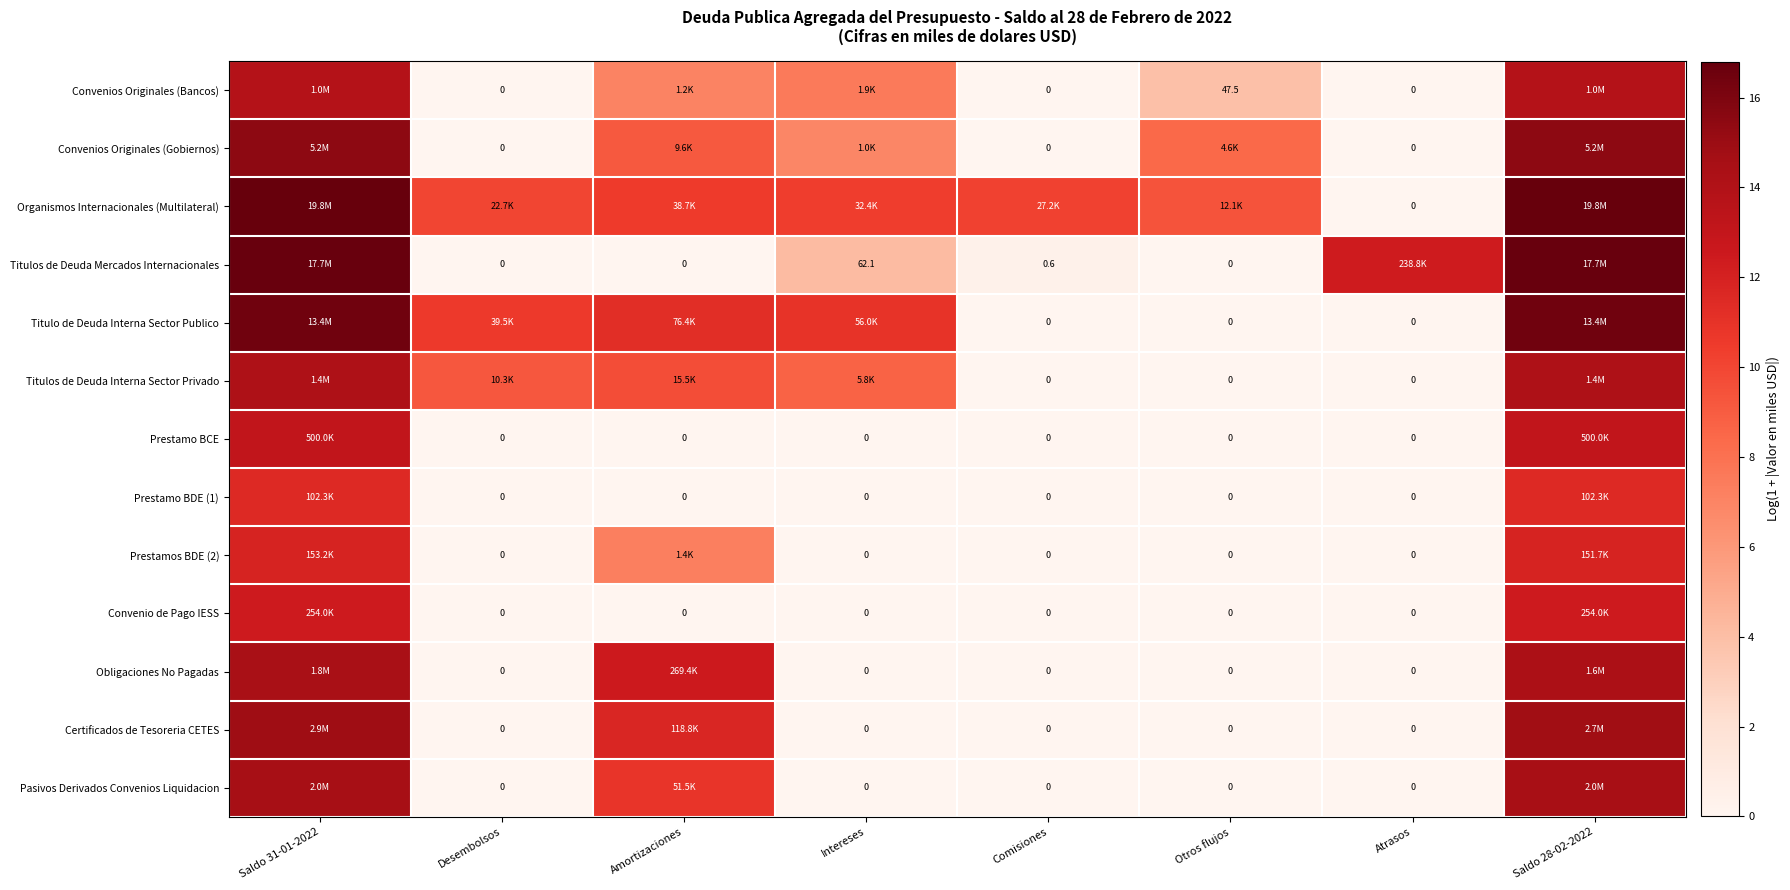

At how many categories does at least one series exceed 5?

8